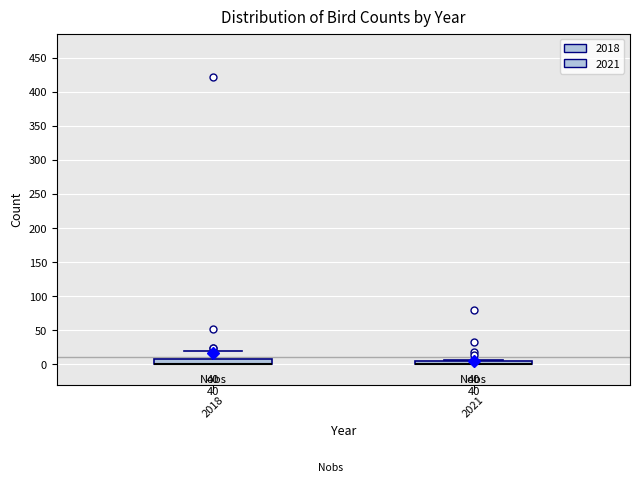

Where is the upper edge of the box at x = 2021 on the y-axis? The values are not printed on the chart, so give them approximately, as read against the axis.

5